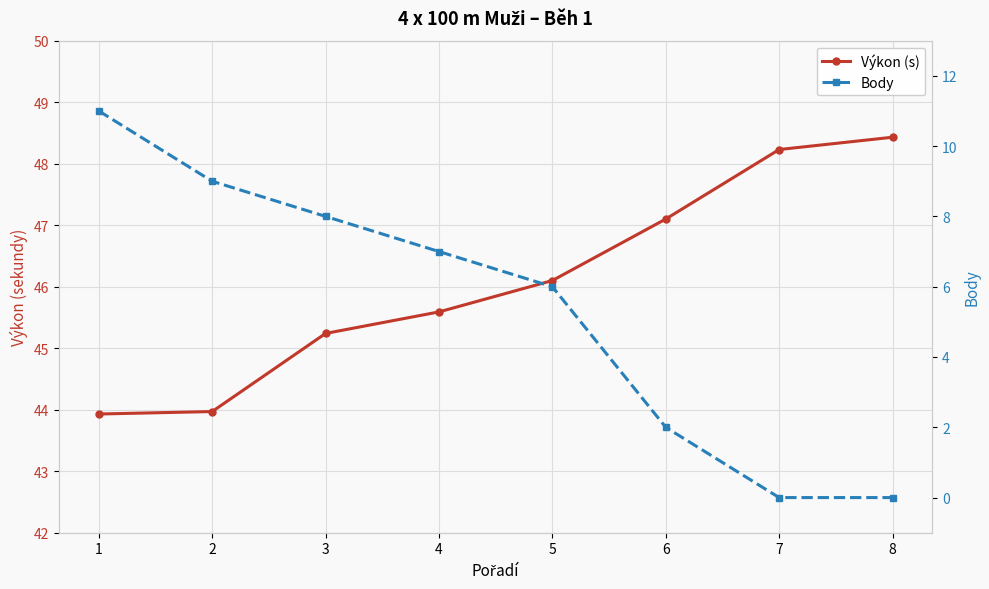

True or false: Body and Výkon (s) cross at least once.

False